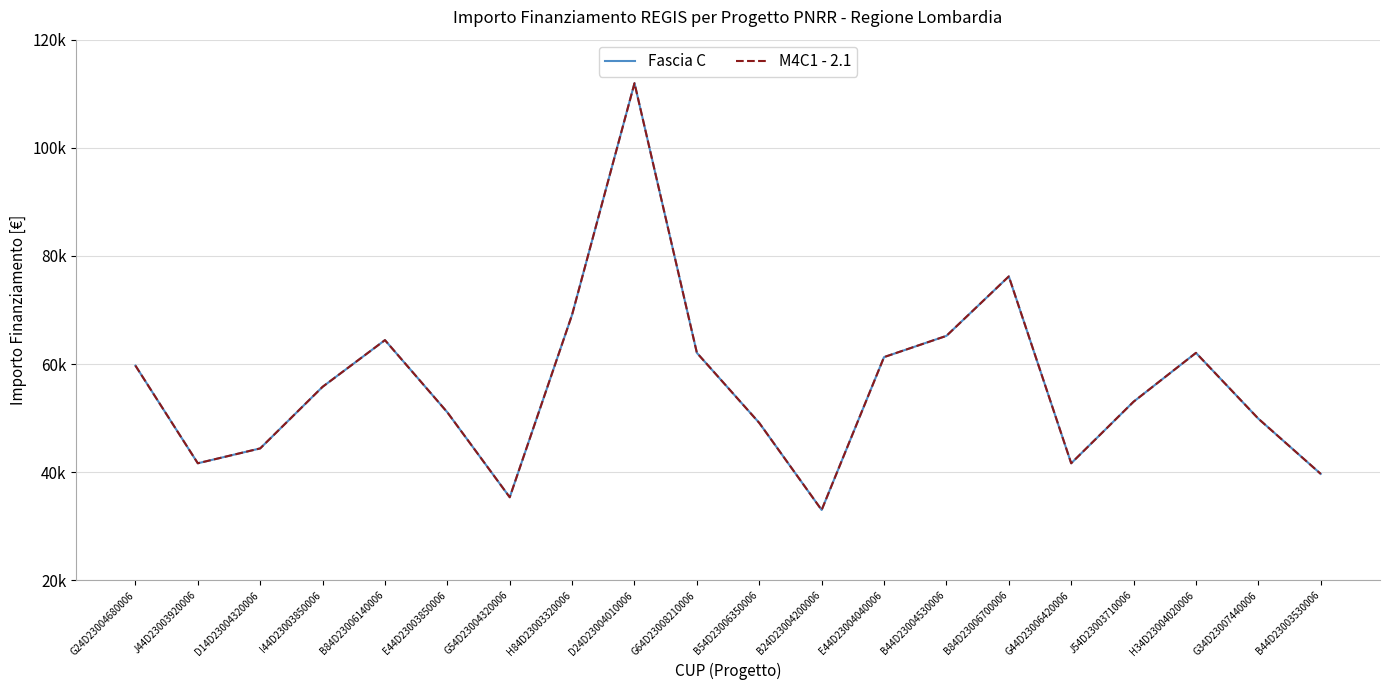

Rank the categories by M4C1 - 2.1 value from lowest to highest.

B24D23004200006, G54D23004320006, B44D23003530006, J44D23003920006, G44D23006420006, D14D23004320006, B54D23006350006, G34D23007440006, E44D23003850006, J54D23003710006, I44D23003850006, G24D23004680006, E44D23004040006, G64D23008210006, H34D23004020006, B84D23006140006, B44D23004530006, H84D23003320006, B84D23006700006, D24D23004010006